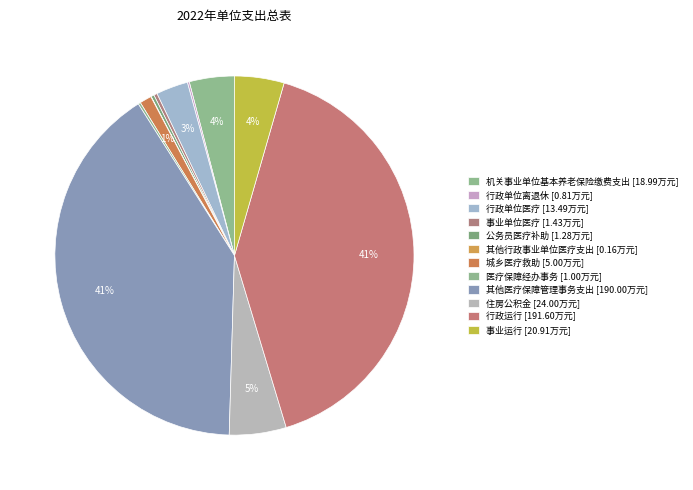

Does 行政单位离退休 account for over 50% of the chart?

No